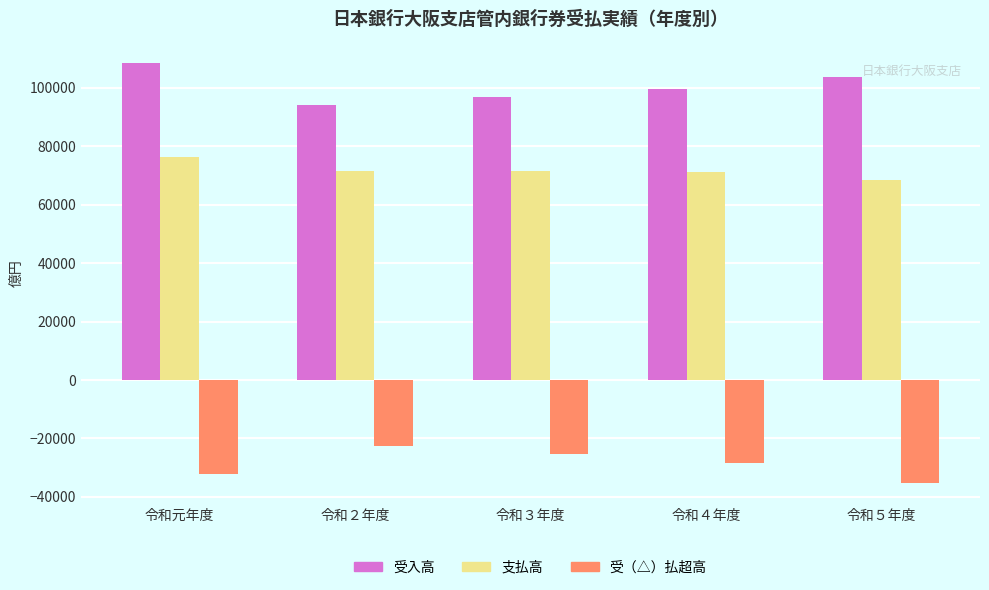

Is the value of 受（△）払超高 at 令和４年度 greater than the value of 受入高 at 令和５年度?

No